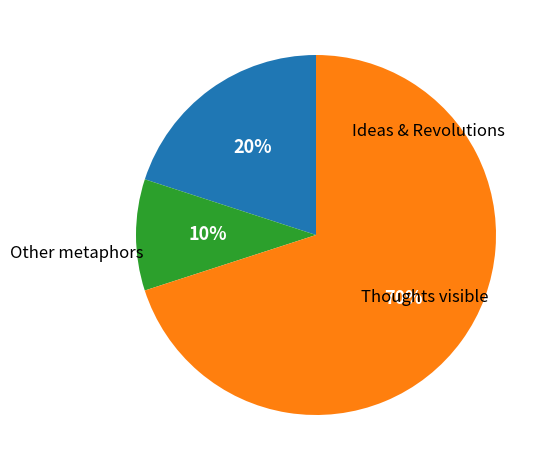

Is there a majority slice in this chart?

Yes